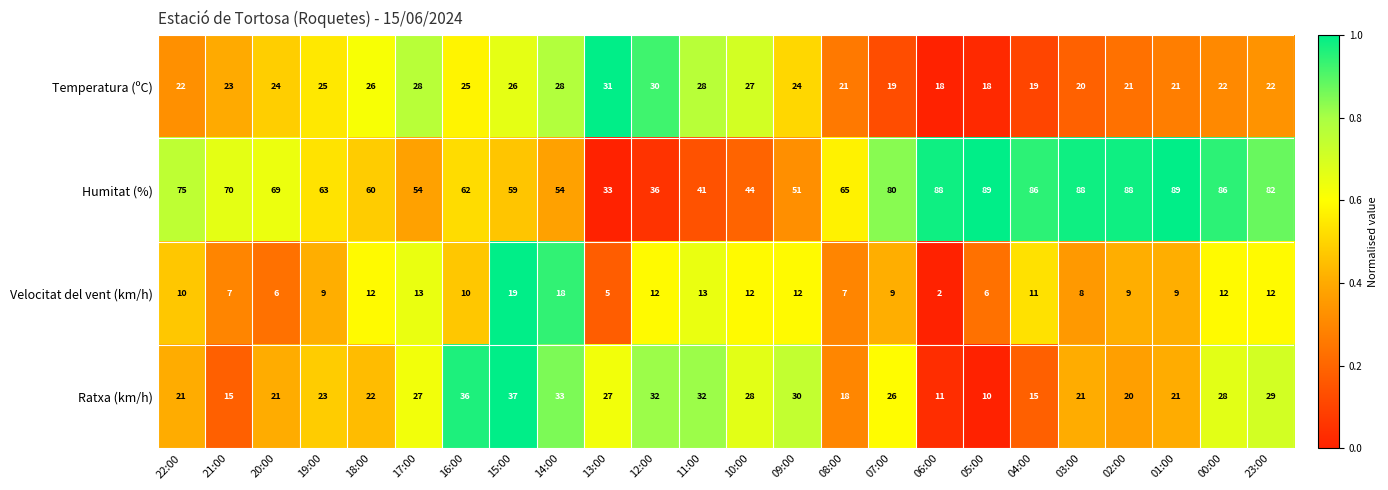

The value of Velocitat del vent (km/h) at 03:00 is 4. True or false?

False